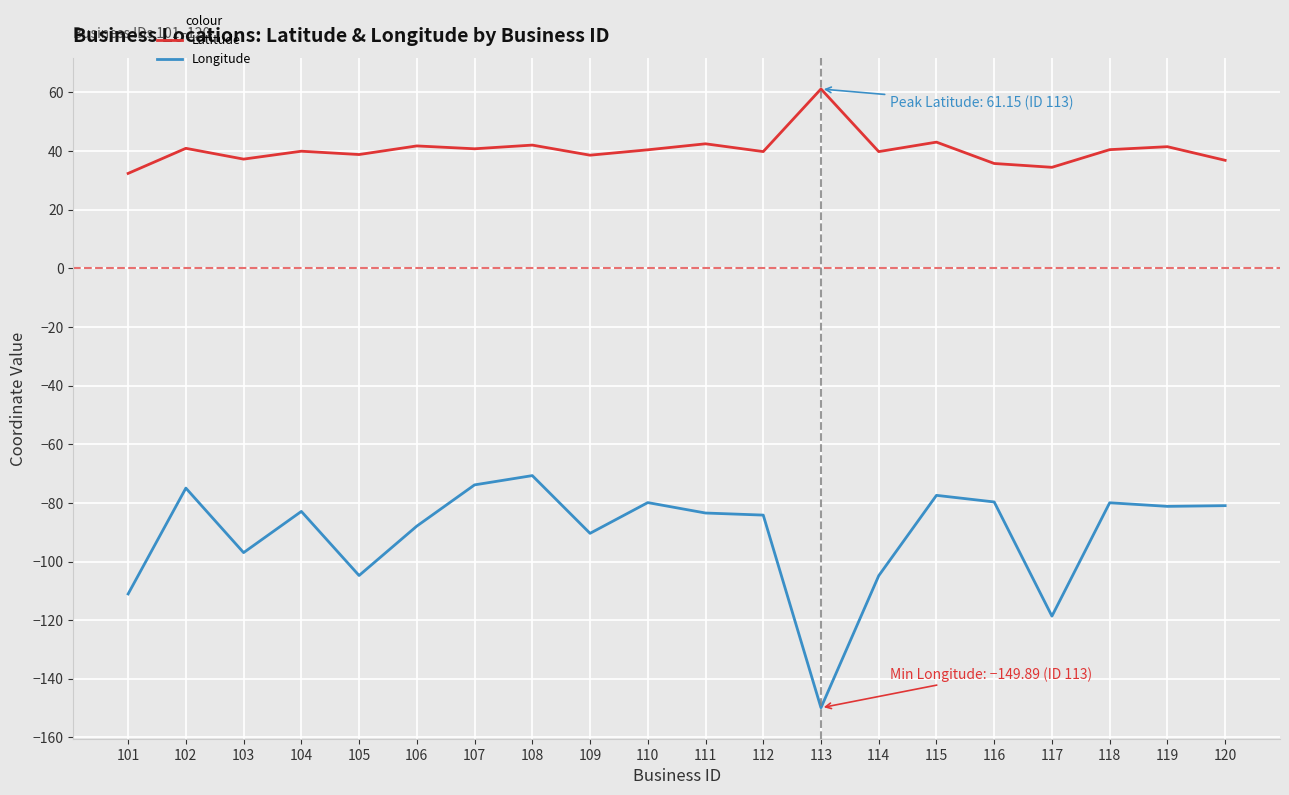

What is the difference between the maximum and second lowest values in the Longitude series?

47.9